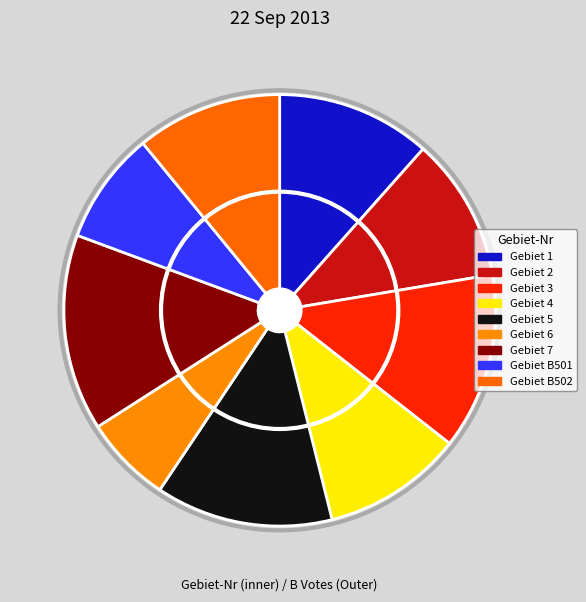

Is there any slice that represents more than half of the pie?

No